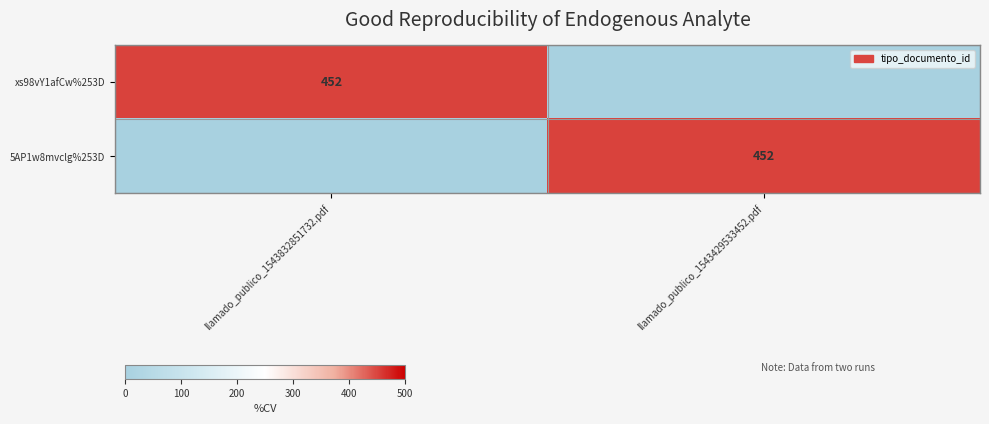

What is the difference between the highest and lowest values at llamado_publico_1543429533452.pdf?

452